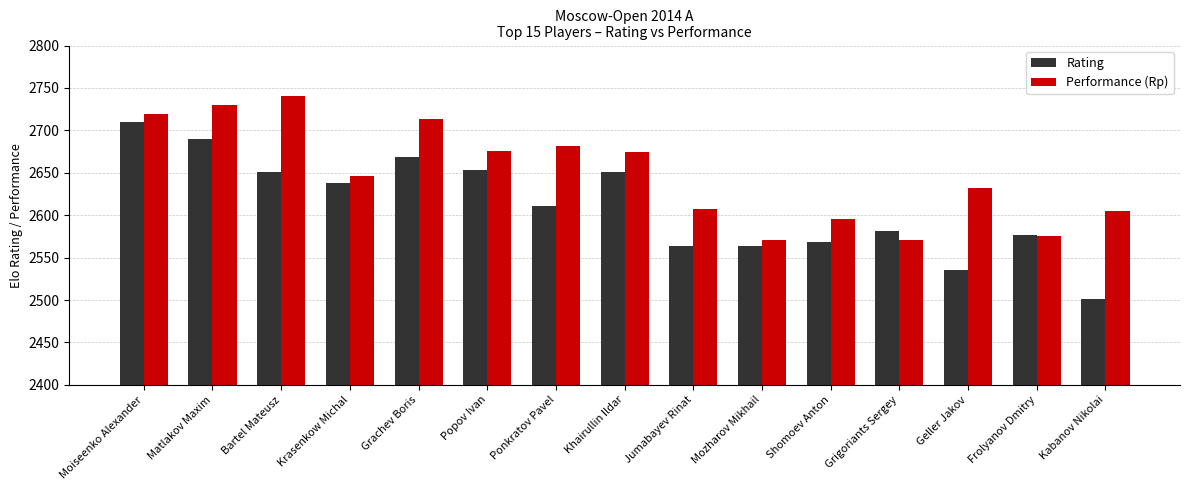

True or false: Rating has a value of 4181 at Grigoriants Sergey.

False